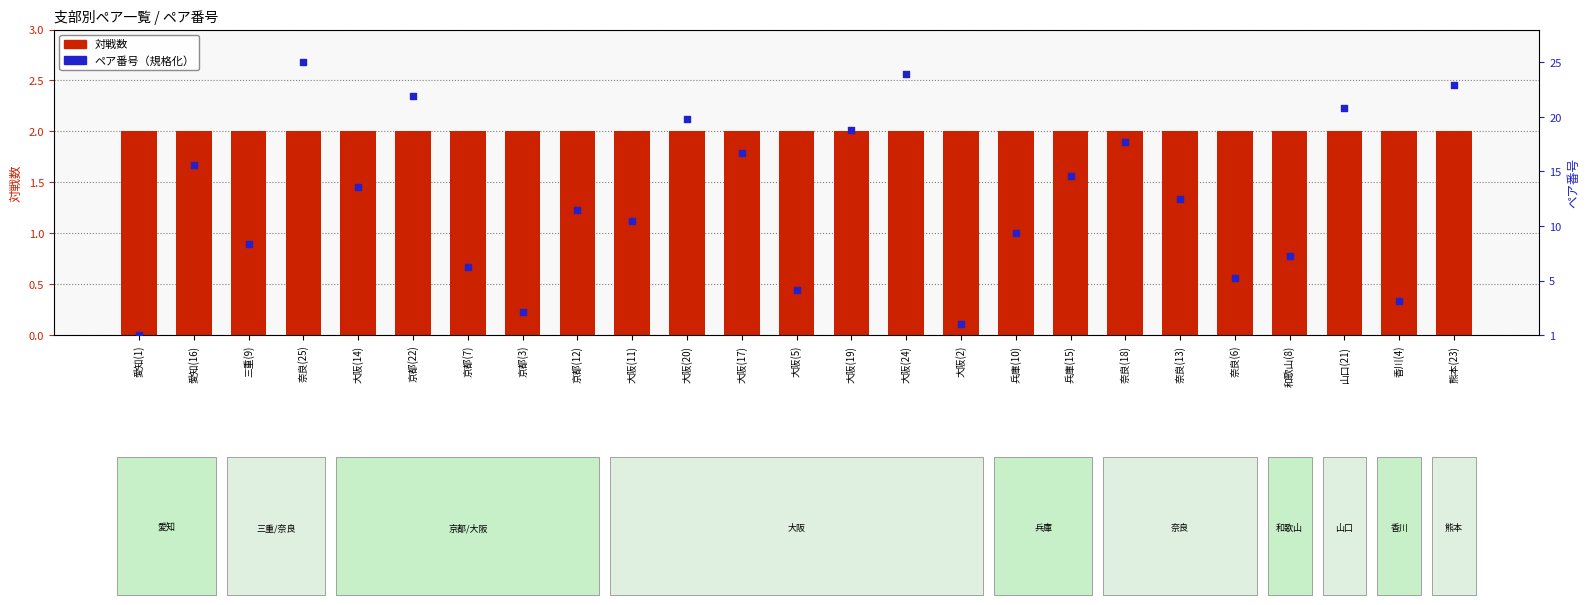

What are all the series names shown in the legend?

対戦数, ペア番号（規格化）